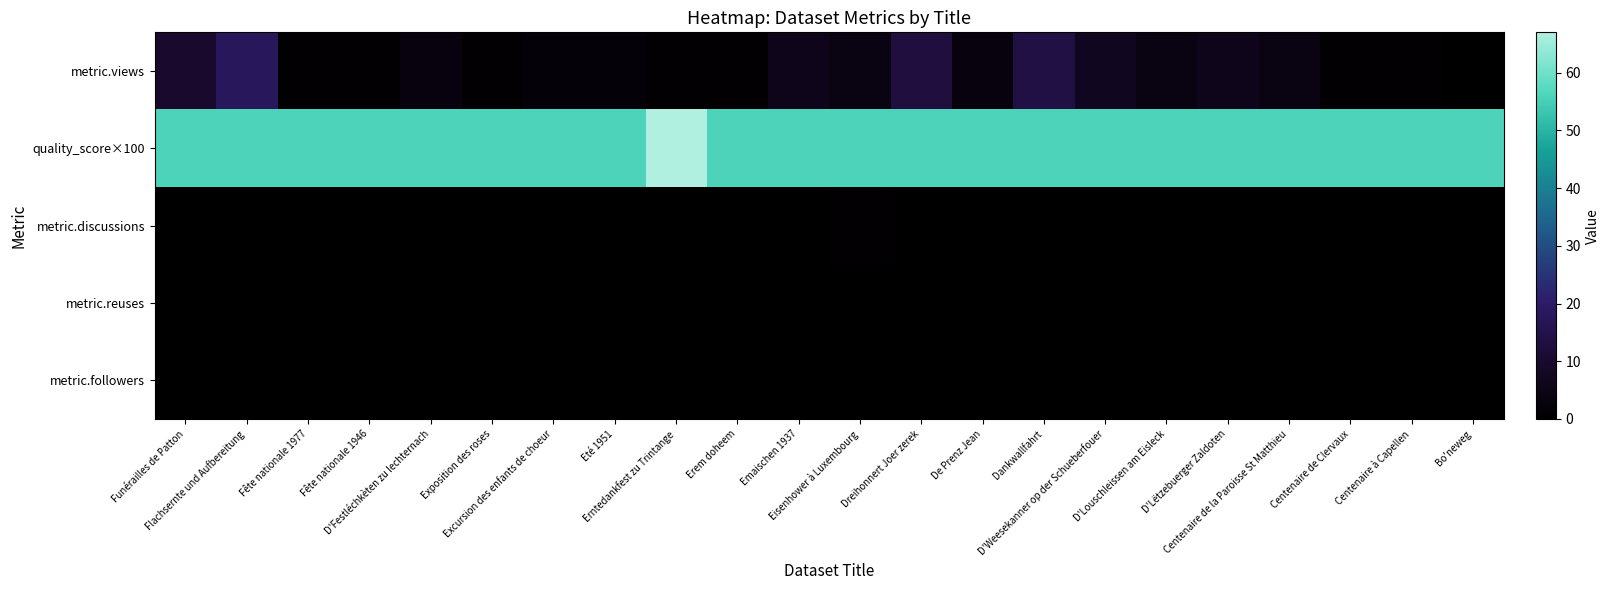

Reading left to right, what are all the values shown in this chart?

metric.views: Funérailles de Patton=10	Flachsernte und Aufbereitung=18	Fête nationale 1977=1	Fête nationale 1946=1	D'Festléchkèten zu Iechternach=3	Exposition des roses=1	Excursion des enfants de choeur=2	Eté 1951=2	Erntedankfest zu Trintange=1	Erem doheem=1	Emaischen 1937=6	Eisenhower à Luxembourg=4	Dreihonnert Joer zerek=13	De Prenz Jean=3	Dankwallfahrt=14	D'Weesekanner op der Schueberfouer=7	D'Louschleissen am Eisleck=4	D'Lëtzebuerger Zaldoten=6	Centenaire de la Paroisse St Matthieu=4	Centenaire de Clervaux=1	Centenaire à Capellen=1	Bo'neweg=0
quality_score×100: Funérailles de Patton=56	Flachsernte und Aufbereitung=56	Fête nationale 1977=56	Fête nationale 1946=56	D'Festléchkèten zu Iechternach=56	Exposition des roses=56	Excursion des enfants de choeur=56	Eté 1951=56	Erntedankfest zu Trintange=67	Erem doheem=56	Emaischen 1937=56	Eisenhower à Luxembourg=56	Dreihonnert Joer zerek=56	De Prenz Jean=56	Dankwallfahrt=56	D'Weesekanner op der Schueberfouer=56	D'Louschleissen am Eisleck=56	D'Lëtzebuerger Zaldoten=56	Centenaire de la Paroisse St Matthieu=56	Centenaire de Clervaux=56	Centenaire à Capellen=56	Bo'neweg=56
metric.discussions: Funérailles de Patton=0	Flachsernte und Aufbereitung=0	Fête nationale 1977=0	Fête nationale 1946=0	D'Festléchkèten zu Iechternach=0	Exposition des roses=0	Excursion des enfants de choeur=0	Eté 1951=0	Erntedankfest zu Trintange=0	Erem doheem=0	Emaischen 1937=0	Eisenhower à Luxembourg=1	Dreihonnert Joer zerek=0	De Prenz Jean=0	Dankwallfahrt=0	D'Weesekanner op der Schueberfouer=0	D'Louschleissen am Eisleck=0	D'Lëtzebuerger Zaldoten=0	Centenaire de la Paroisse St Matthieu=0	Centenaire de Clervaux=0	Centenaire à Capellen=0	Bo'neweg=0
metric.reuses: Funérailles de Patton=0	Flachsernte und Aufbereitung=0	Fête nationale 1977=0	Fête nationale 1946=0	D'Festléchkèten zu Iechternach=0	Exposition des roses=0	Excursion des enfants de choeur=0	Eté 1951=0	Erntedankfest zu Trintange=0	Erem doheem=0	Emaischen 1937=0	Eisenhower à Luxembourg=0	Dreihonnert Joer zerek=0	De Prenz Jean=0	Dankwallfahrt=0	D'Weesekanner op der Schueberfouer=0	D'Louschleissen am Eisleck=0	D'Lëtzebuerger Zaldoten=0	Centenaire de la Paroisse St Matthieu=0	Centenaire de Clervaux=0	Centenaire à Capellen=0	Bo'neweg=0
metric.followers: Funérailles de Patton=0	Flachsernte und Aufbereitung=0	Fête nationale 1977=0	Fête nationale 1946=0	D'Festléchkèten zu Iechternach=0	Exposition des roses=0	Excursion des enfants de choeur=0	Eté 1951=0	Erntedankfest zu Trintange=0	Erem doheem=0	Emaischen 1937=0	Eisenhower à Luxembourg=0	Dreihonnert Joer zerek=0	De Prenz Jean=0	Dankwallfahrt=0	D'Weesekanner op der Schueberfouer=0	D'Louschleissen am Eisleck=0	D'Lëtzebuerger Zaldoten=0	Centenaire de la Paroisse St Matthieu=0	Centenaire de Clervaux=0	Centenaire à Capellen=0	Bo'neweg=0